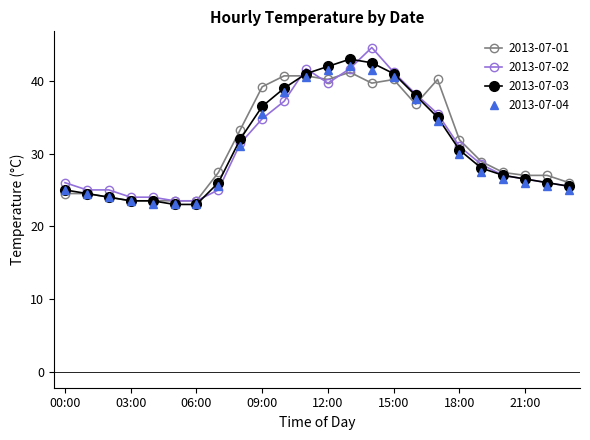

What is the smallest value displayed?

23.0